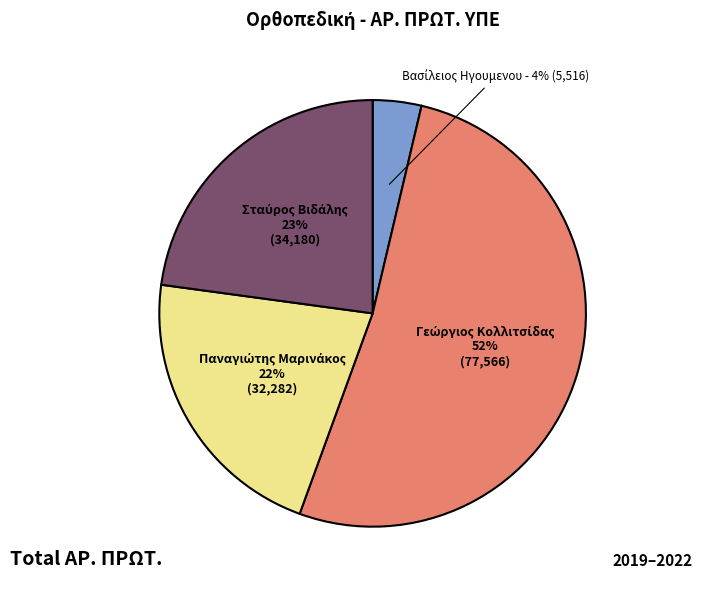

Does any single category account for the majority?

Yes